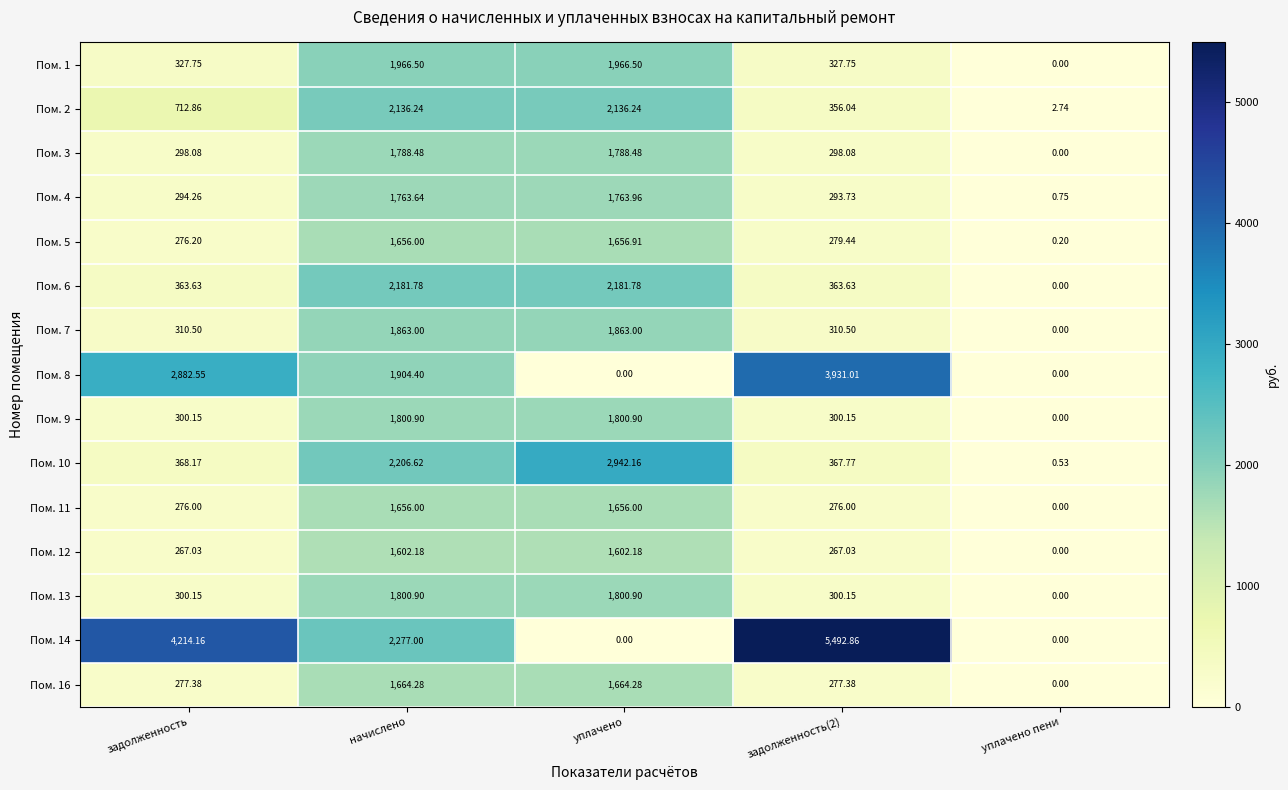

At which label does Пом. 5 reach its peak?

уплачено